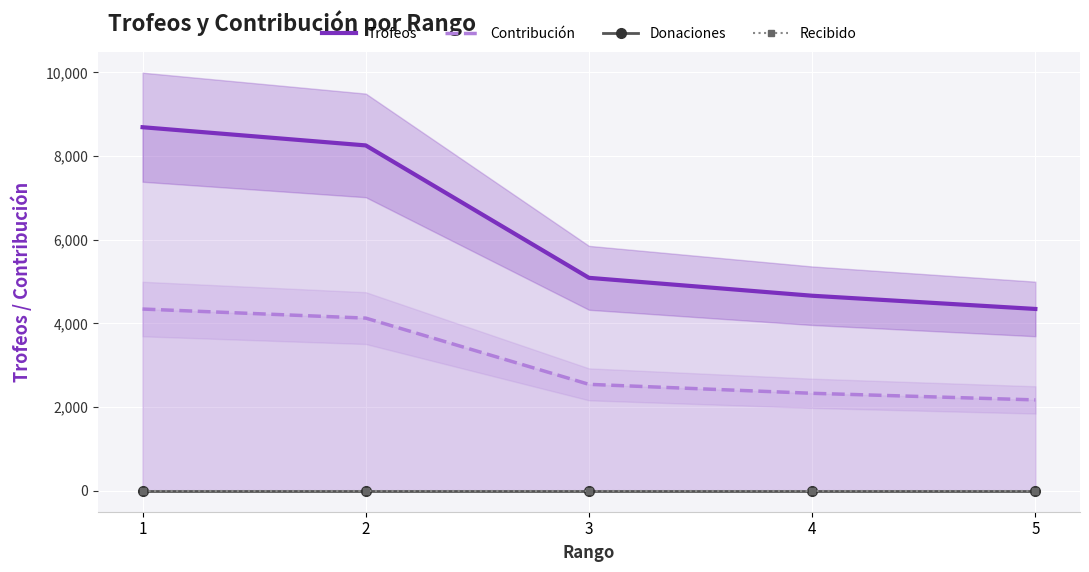

How many categories are shown in the chart?

5